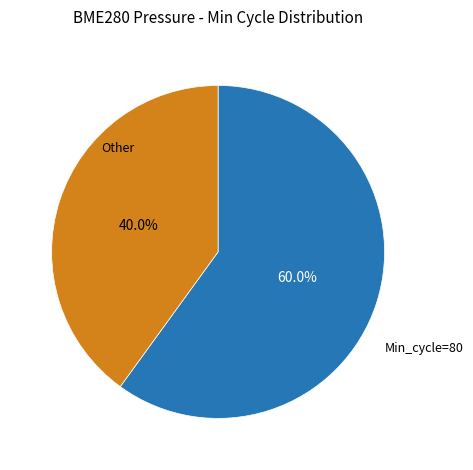

How many segments does this pie chart have?

2